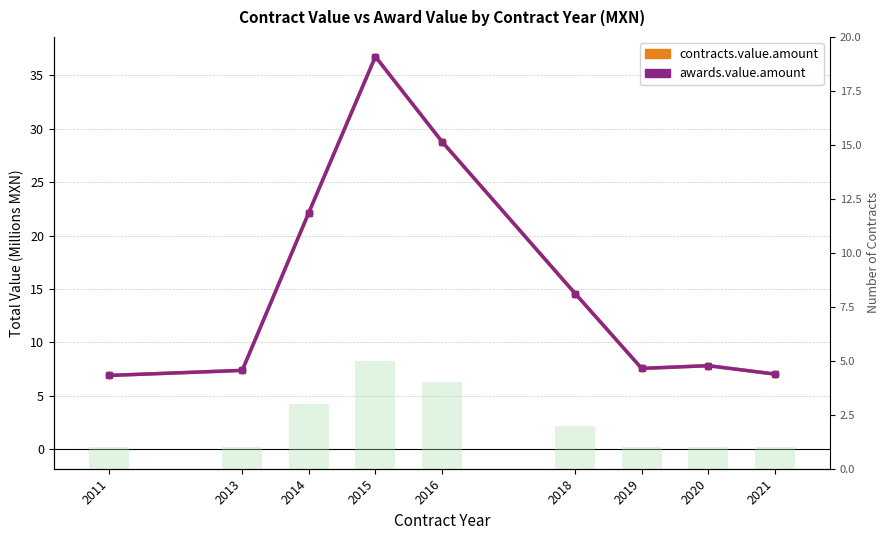

What are all the series names shown in the legend?

contracts.value.amount, awards.value.amount